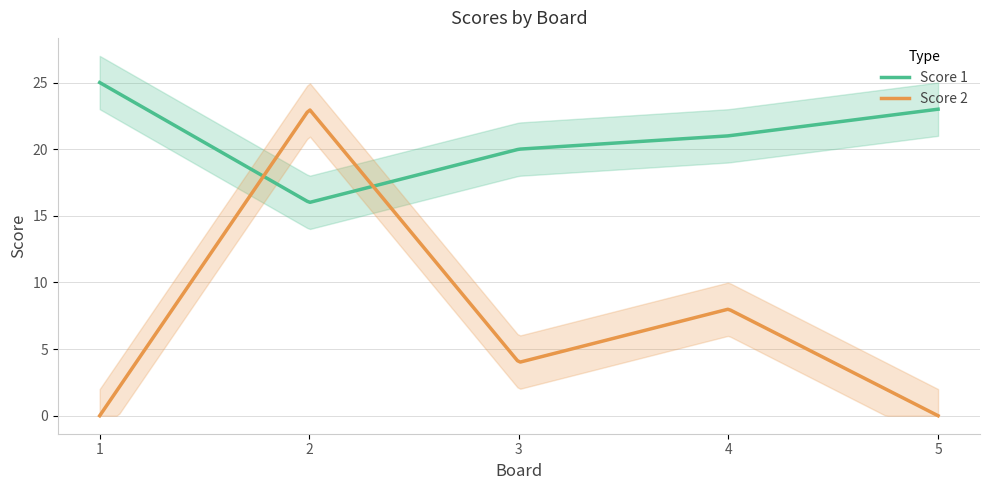

What is the value of the Score 1 point at the 1st from the left?

25